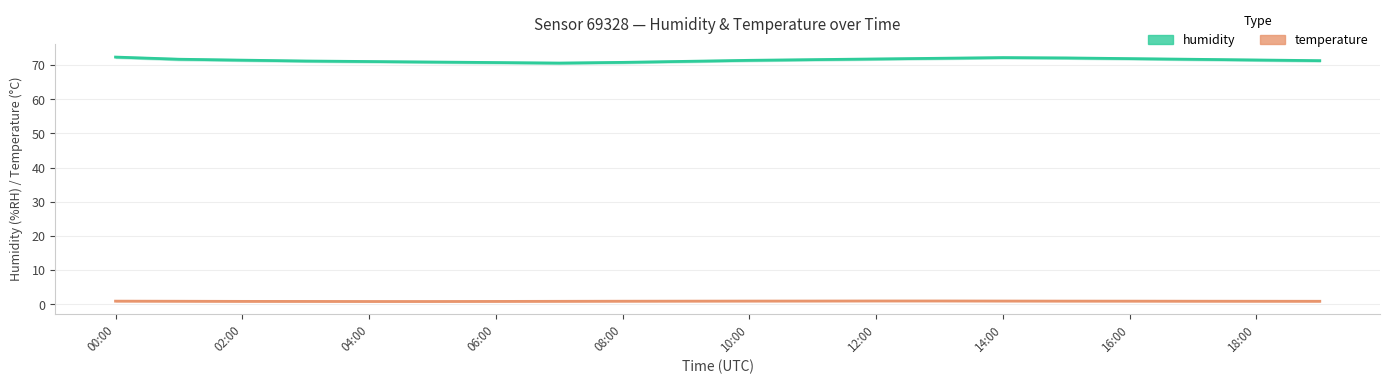

Which series has the widest spread of values?

humidity